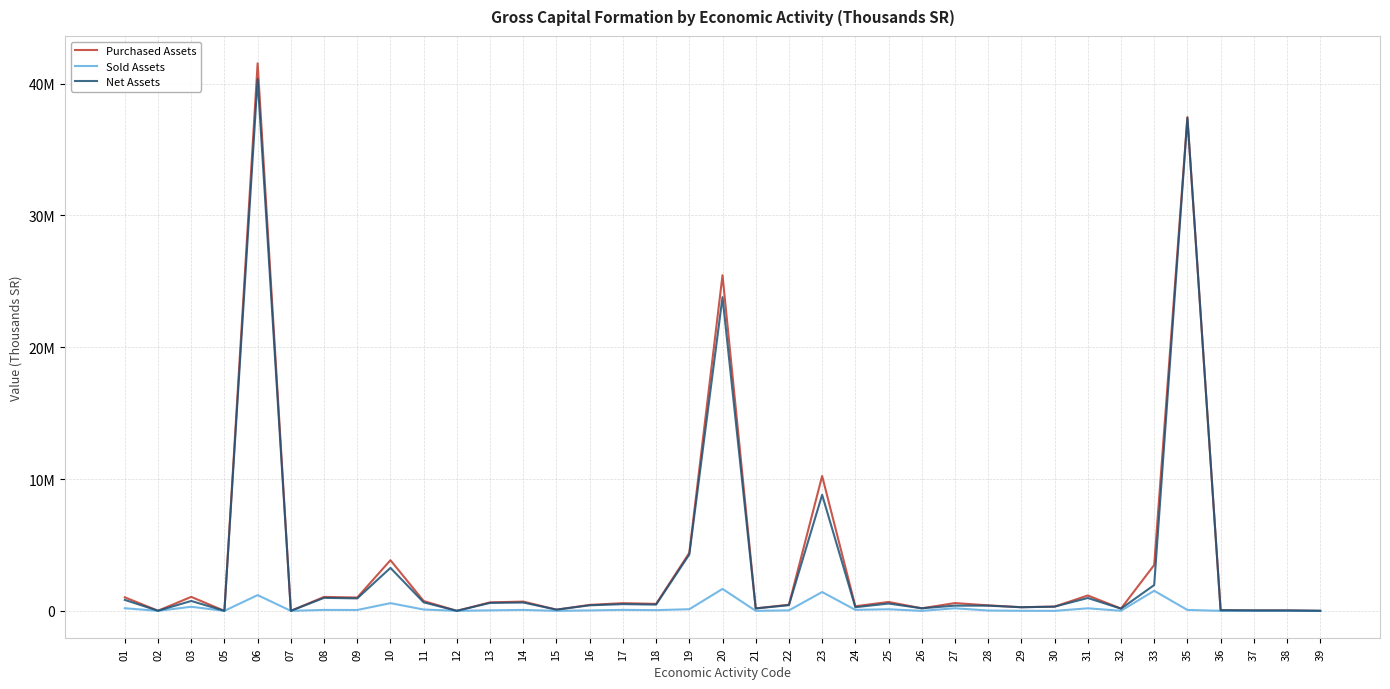

Is this an area chart (filled region under the line)?

No